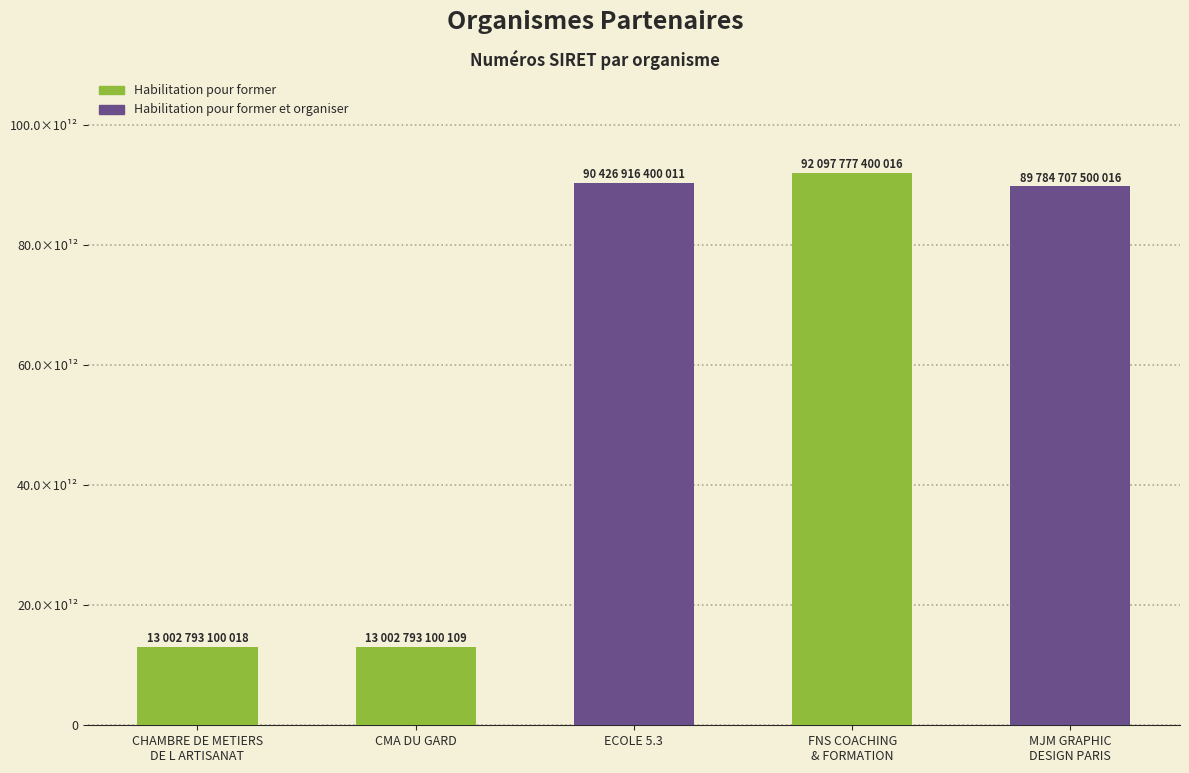

What is the sum of the values at CMA DU GARD and ECOLE 5.3?

103429709500120